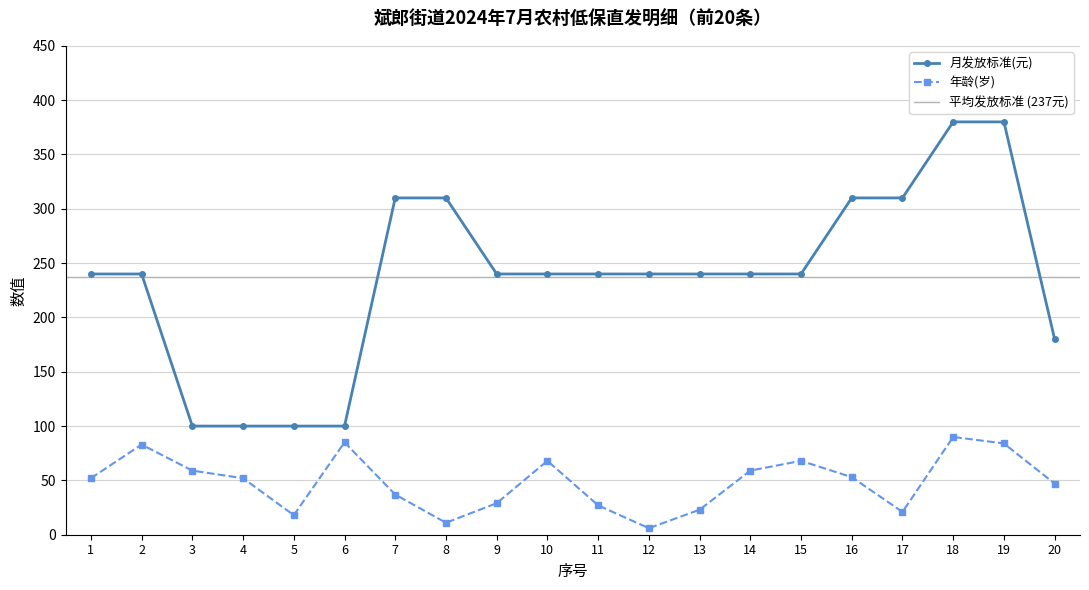

Which series changed the most between 3 and 15?

月发放标准(元)